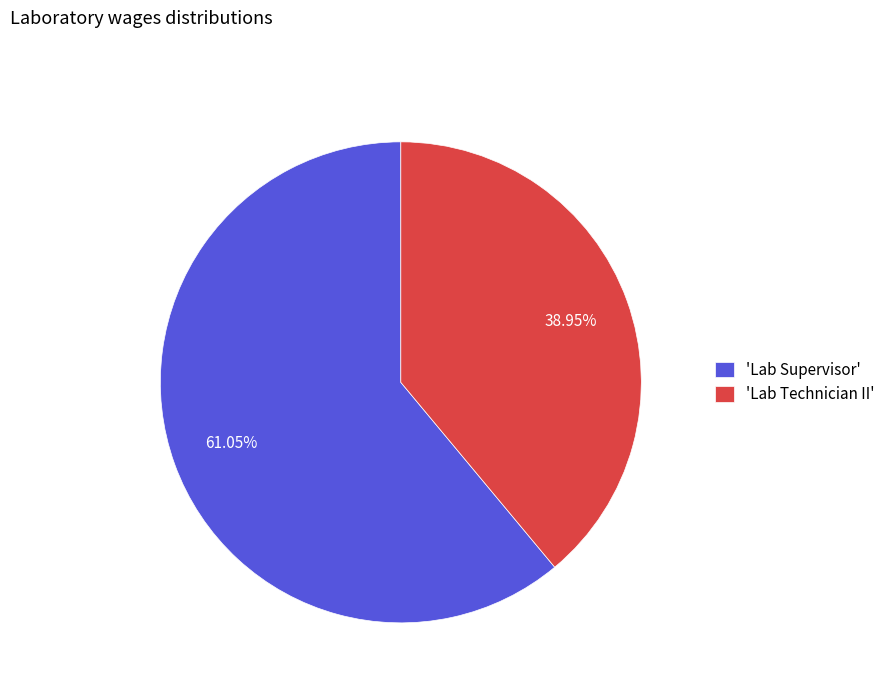

Which slice is the largest?

'Lab Supervisor'